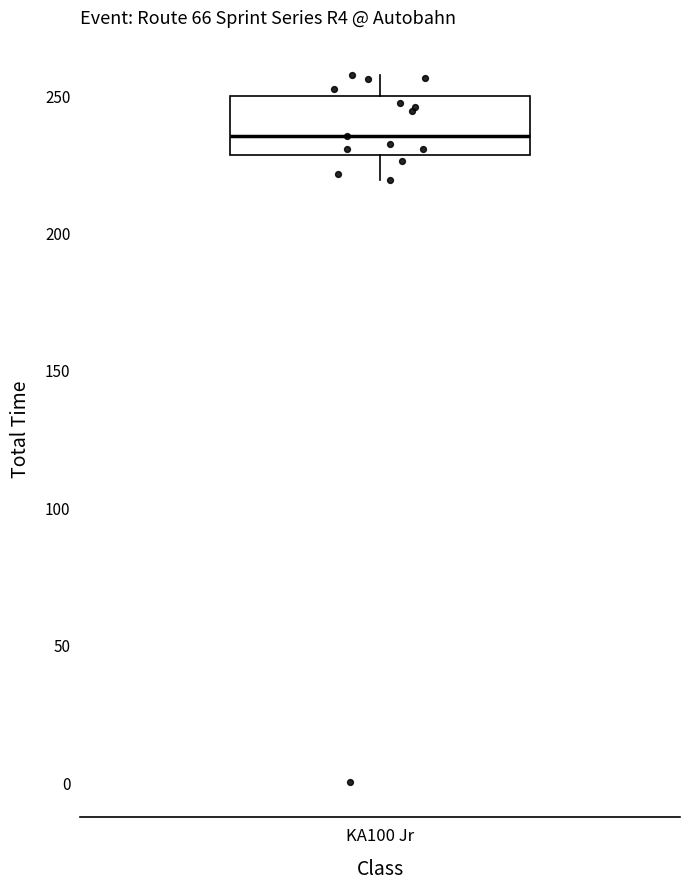

Transcribe this box plot: give where the median line is, the range the box spans, and where the two whiskers end, as read against the y-axis. The values are not printed on the chart, so give them approximately, as read against the axis.

median 235, box 230 to 250, whiskers 220 to 255